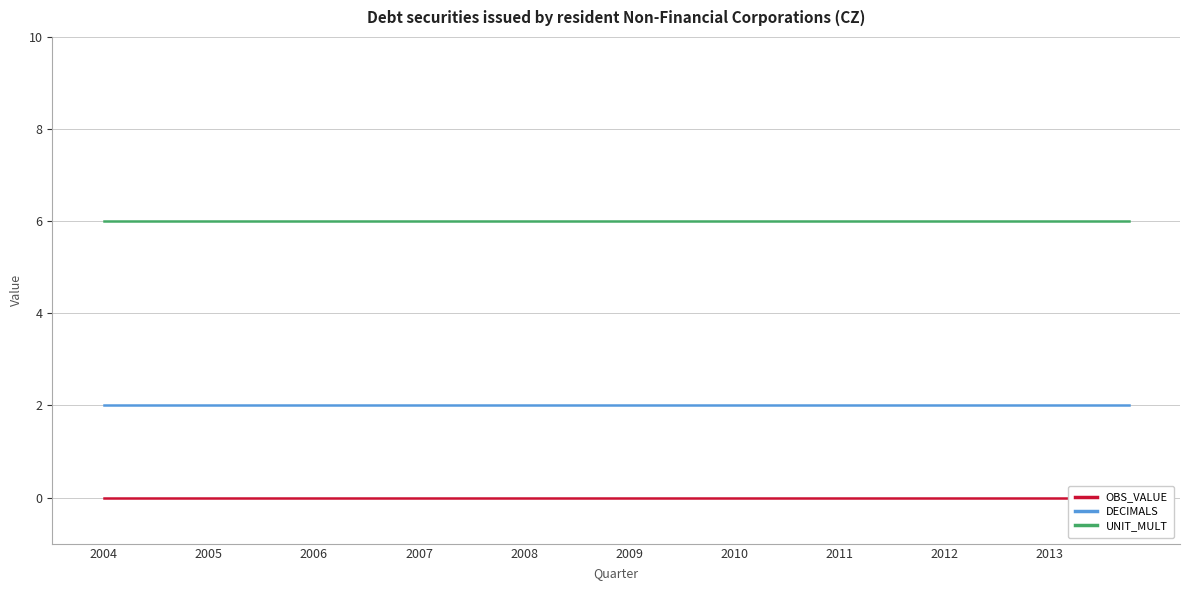

What is the average value of the DECIMALS series?

2